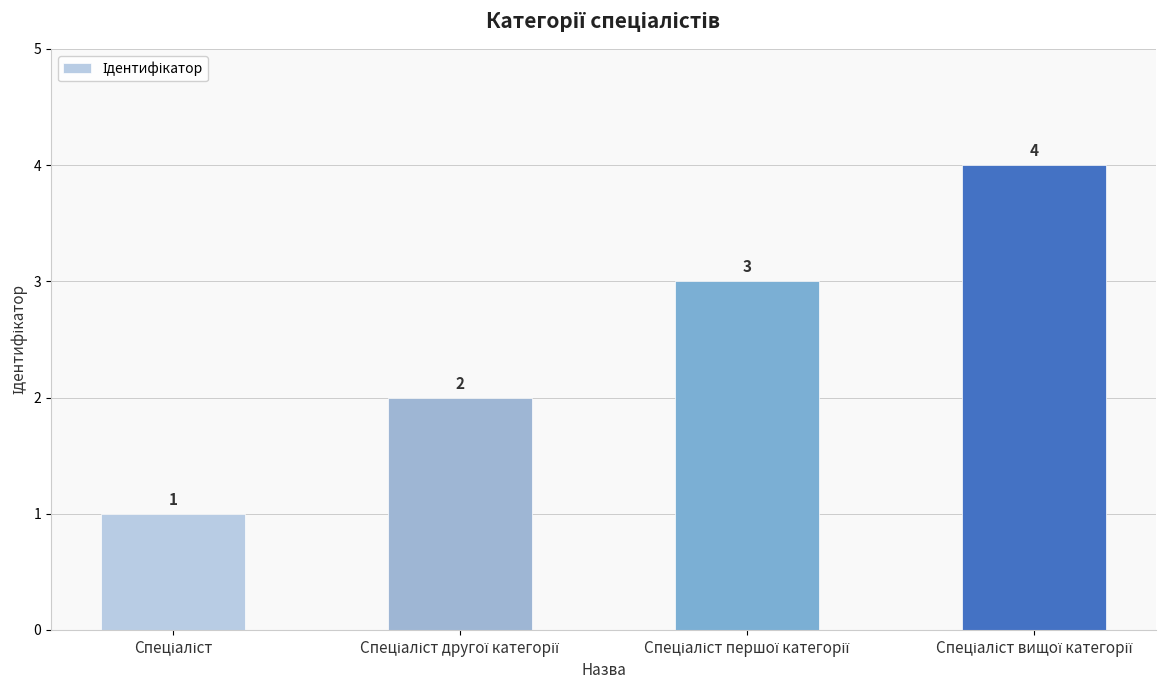

What is the sum of all values?

10